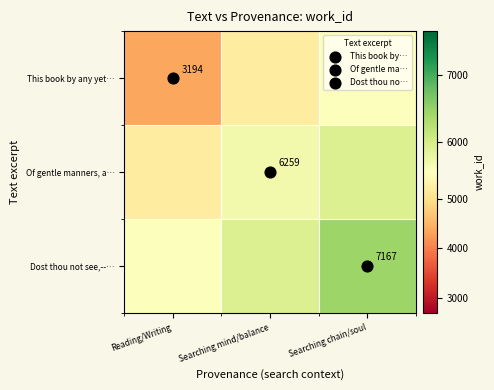

True or false: Dost thou not see,--… has a value of 9068.2 at Searching mind/balance.

False